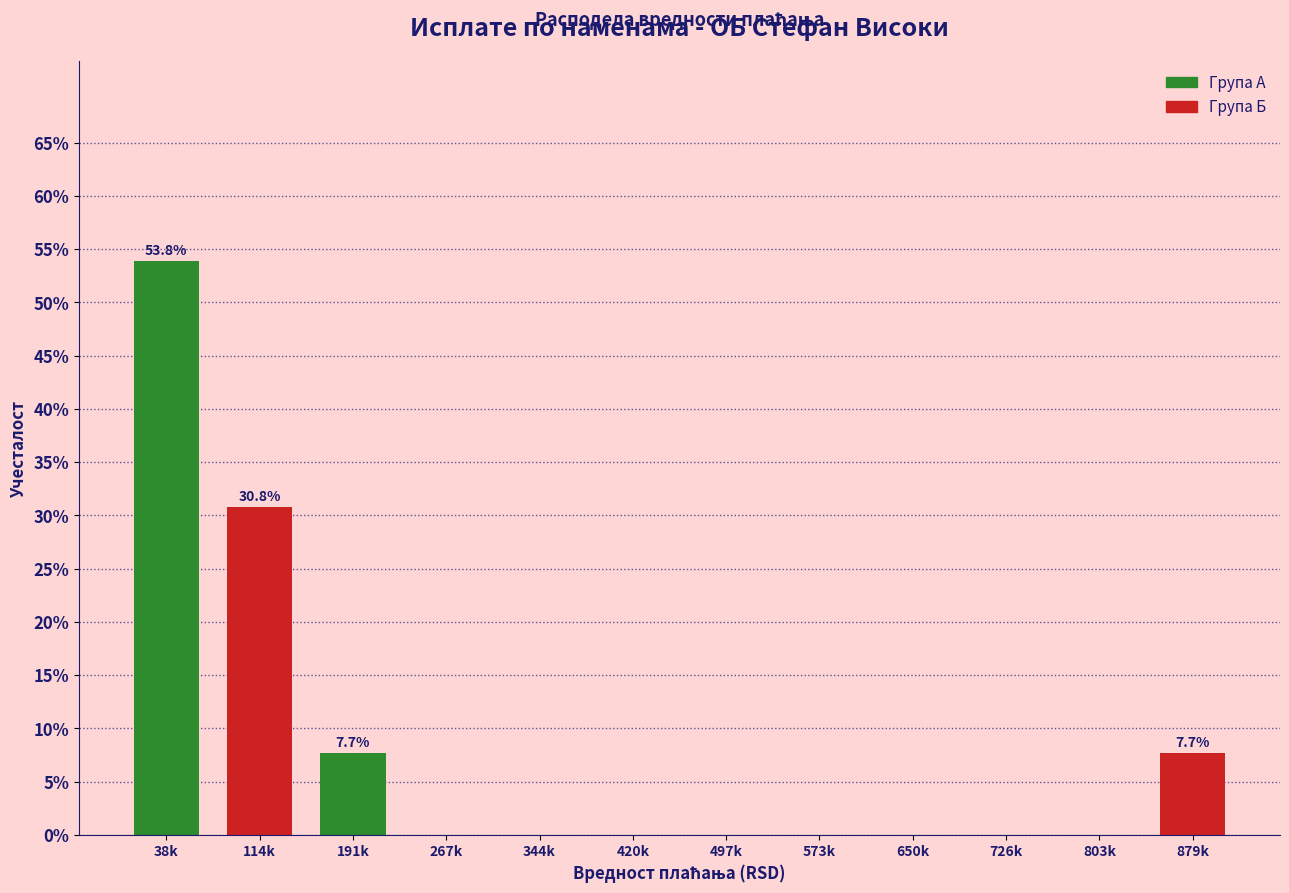

Reading left to right, what are all the values shown in this chart?

38k=53.8	114k=30.8	191k=7.7	267k=0.0	344k=0.0	420k=0.0	497k=0.0	573k=0.0	650k=0.0	726k=0.0	803k=0.0	879k=7.7